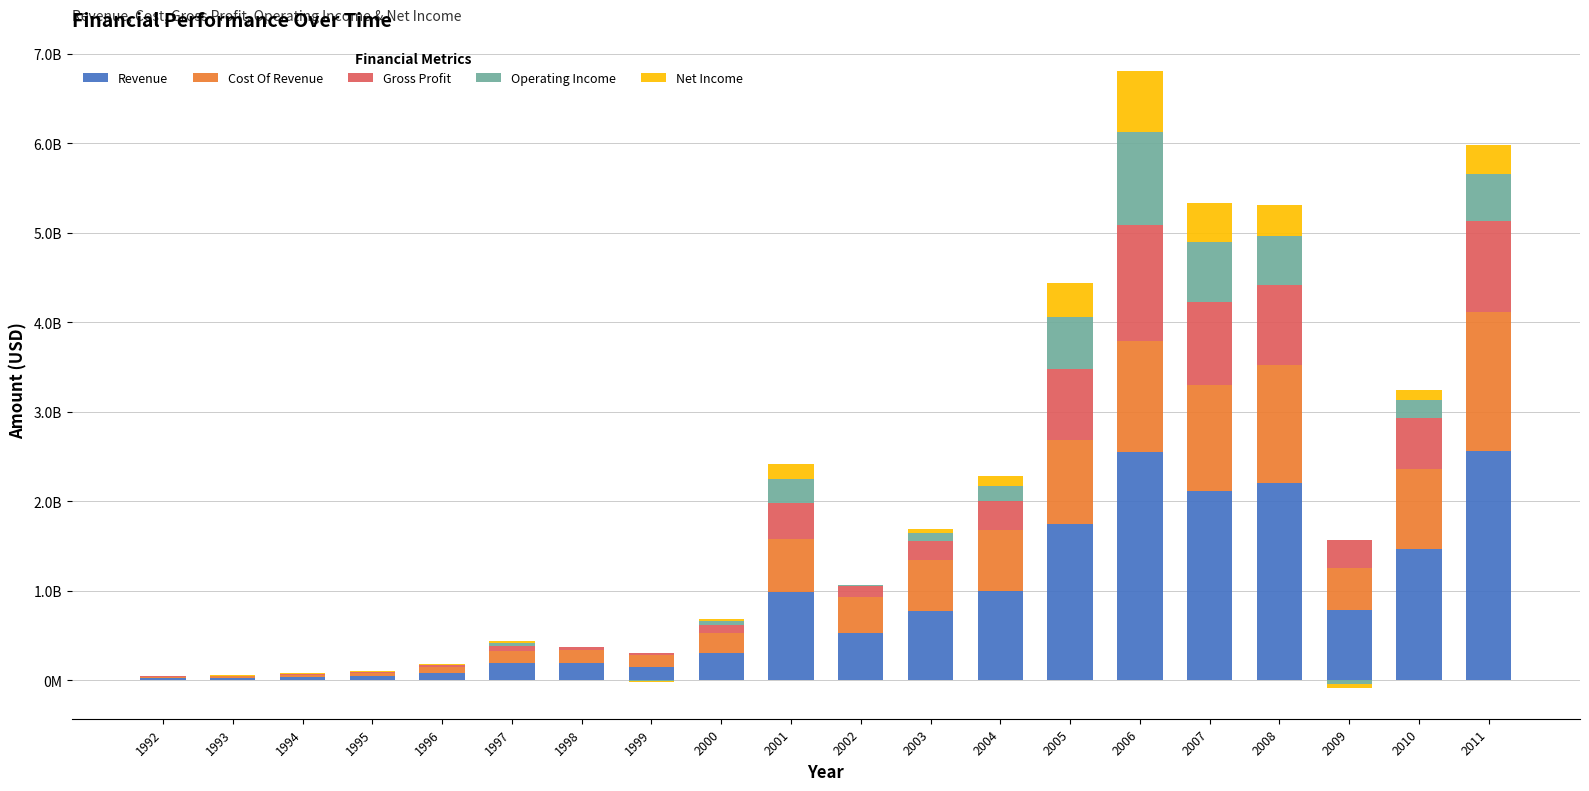

What is the maximum value shown in the chart?

2565943000